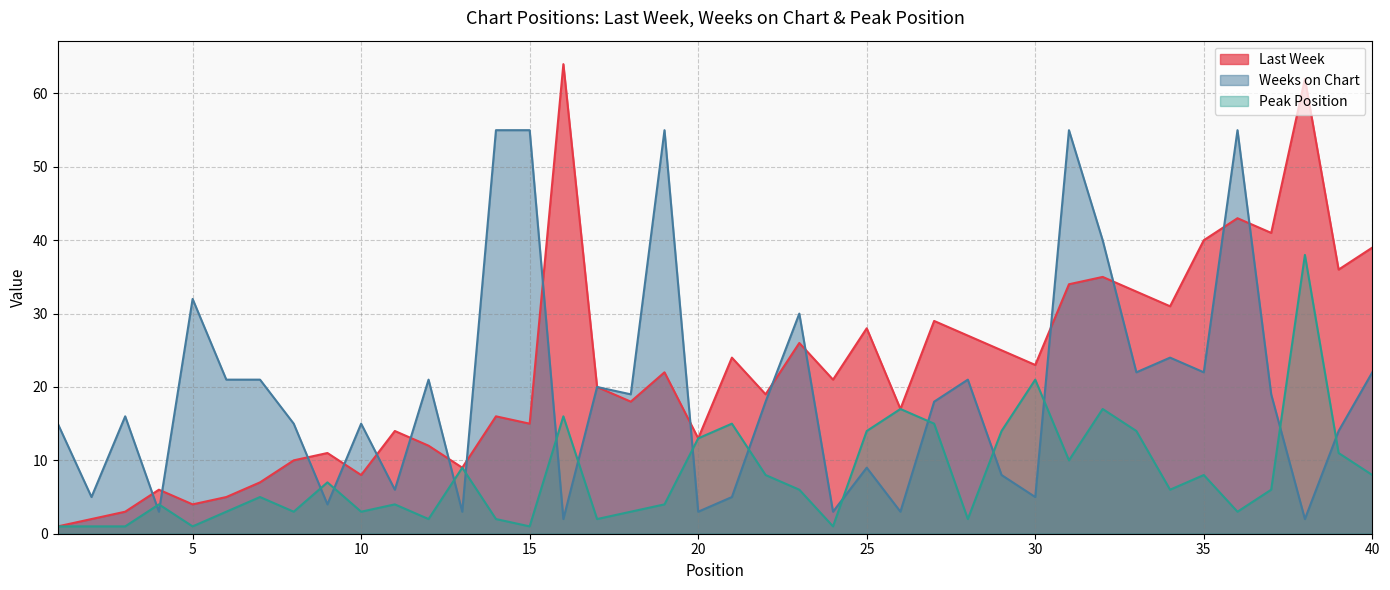

Where is Peak Position nearest to the value 19?

26